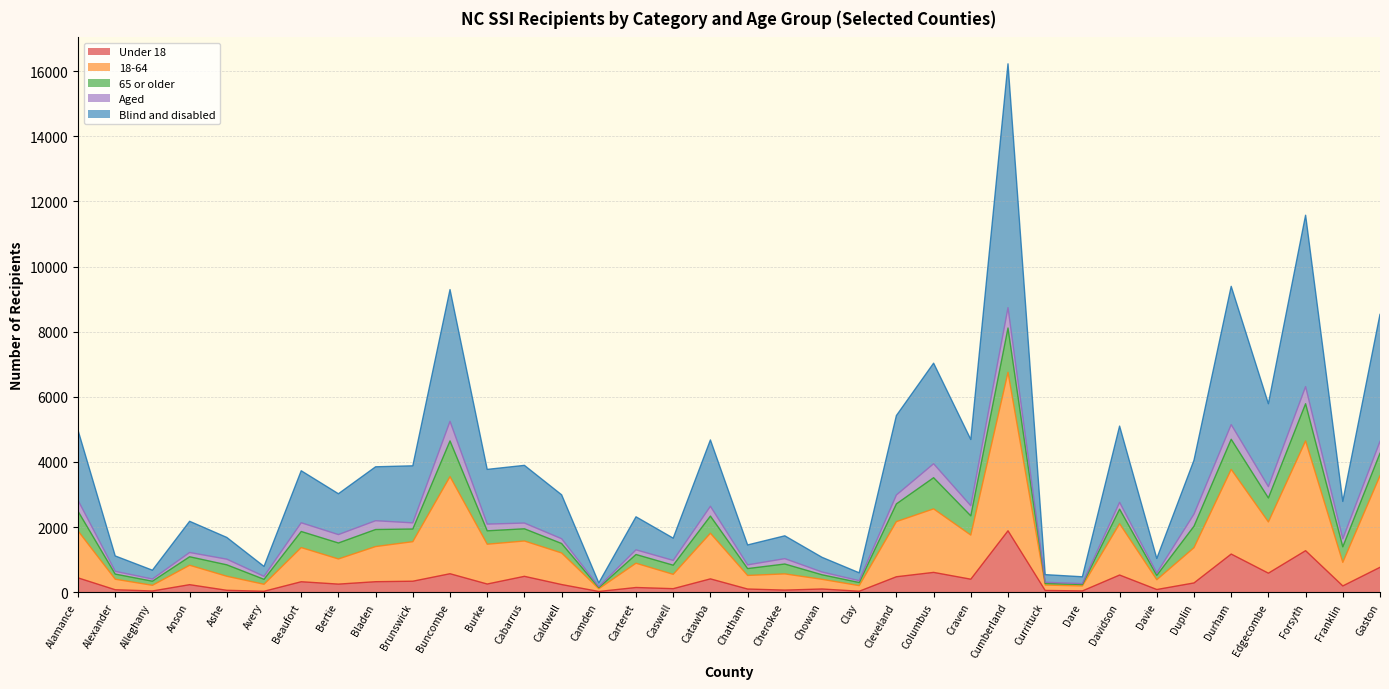

How many lines are shown in the chart?

5